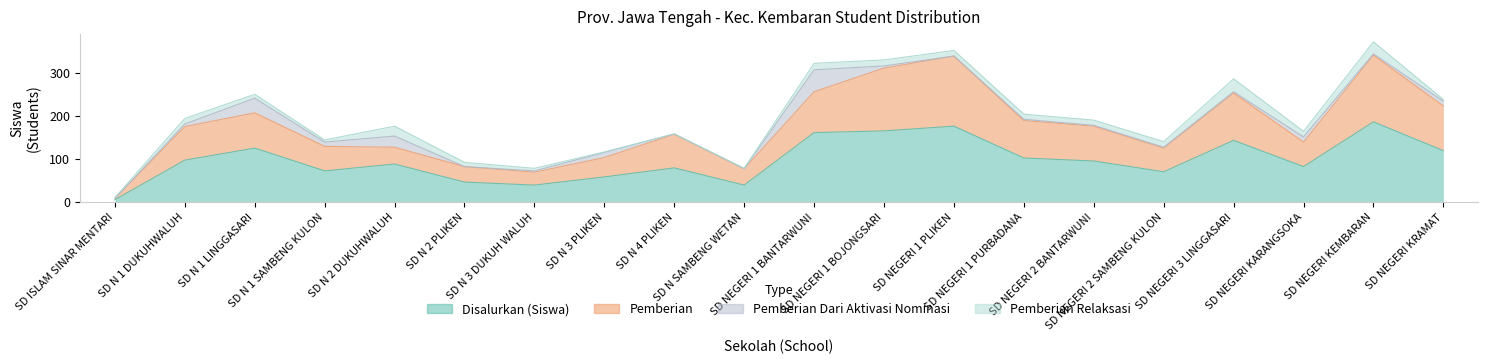

True or false: Pemberian and Disalurkan (Siswa) cross at least once.

False